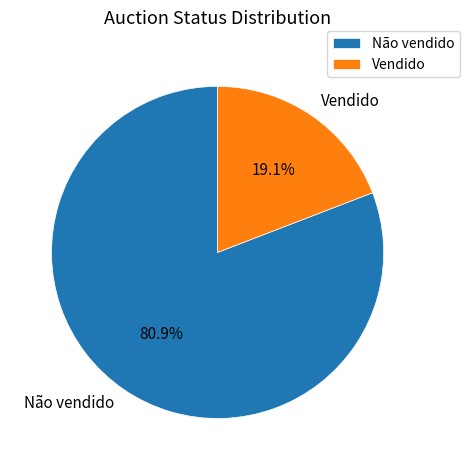

How many slices are in this pie chart?

2